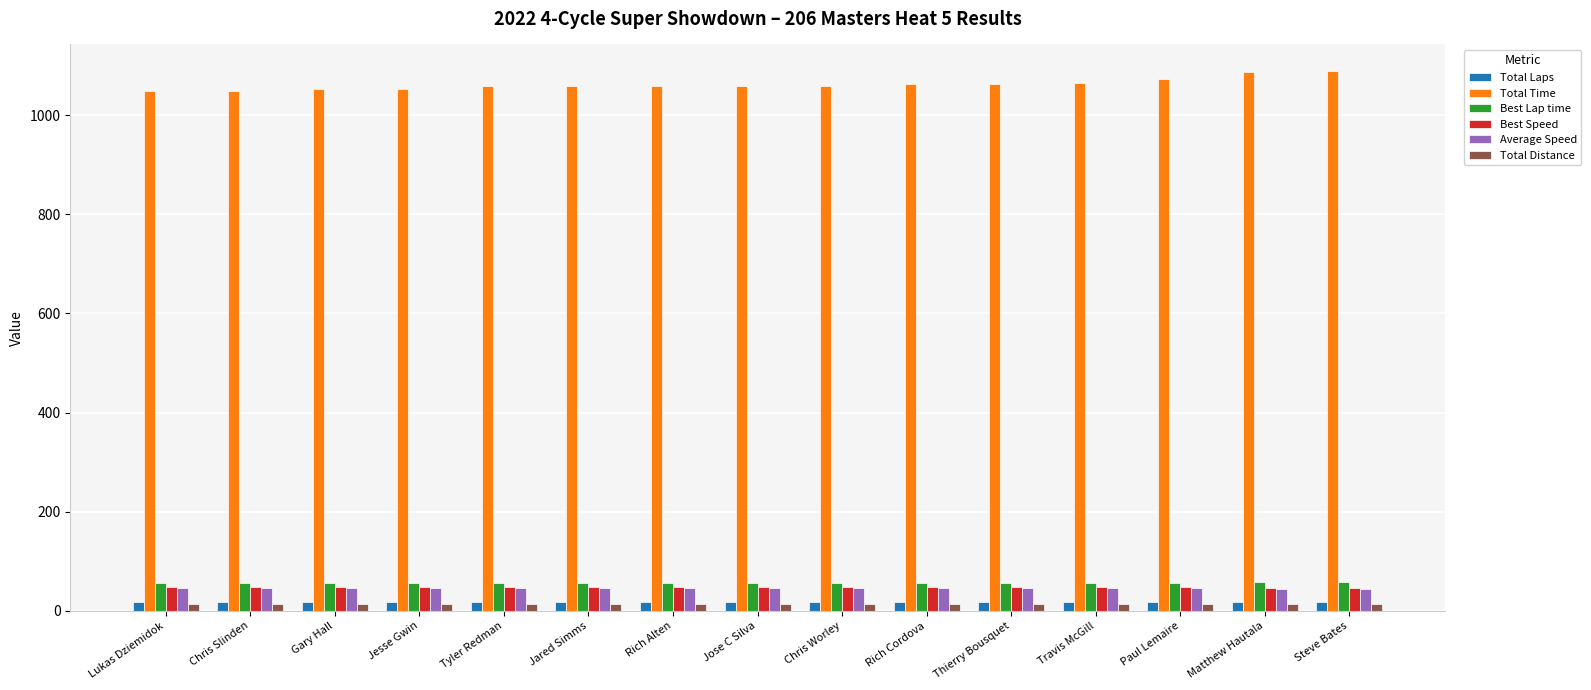

What is the maximum value shown in the chart?

1088.4